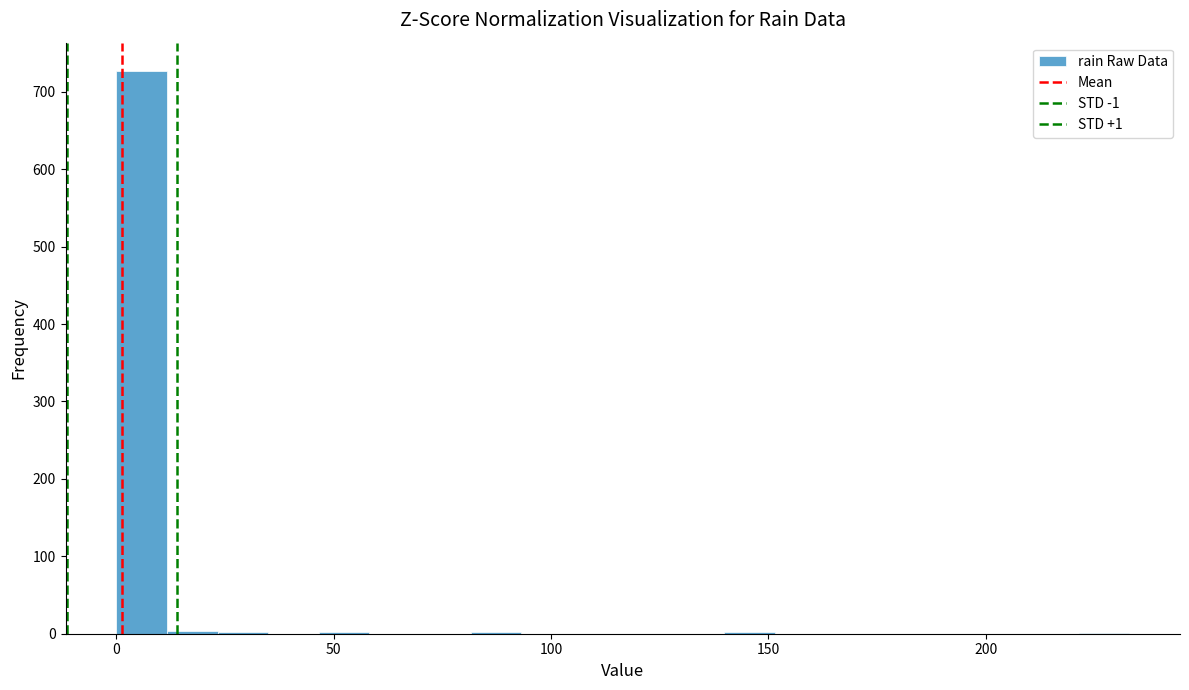

Read against the x-axis, roughly where is the centre of the tallest bar?

5